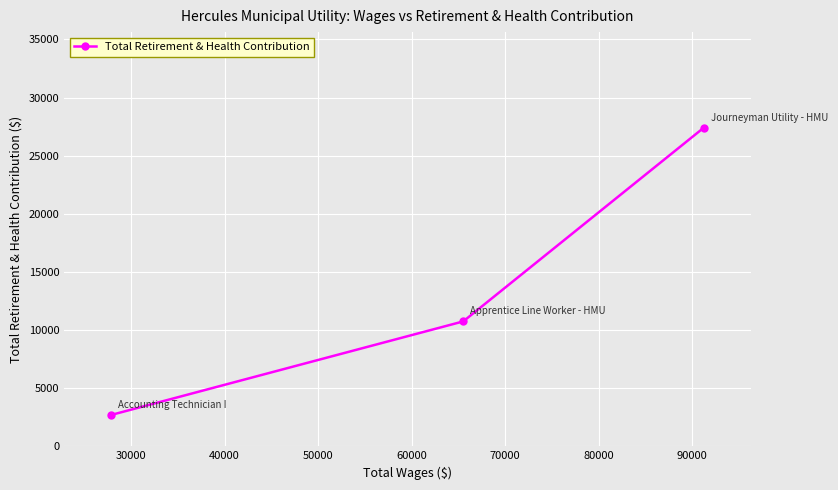

What is the average value?

13615